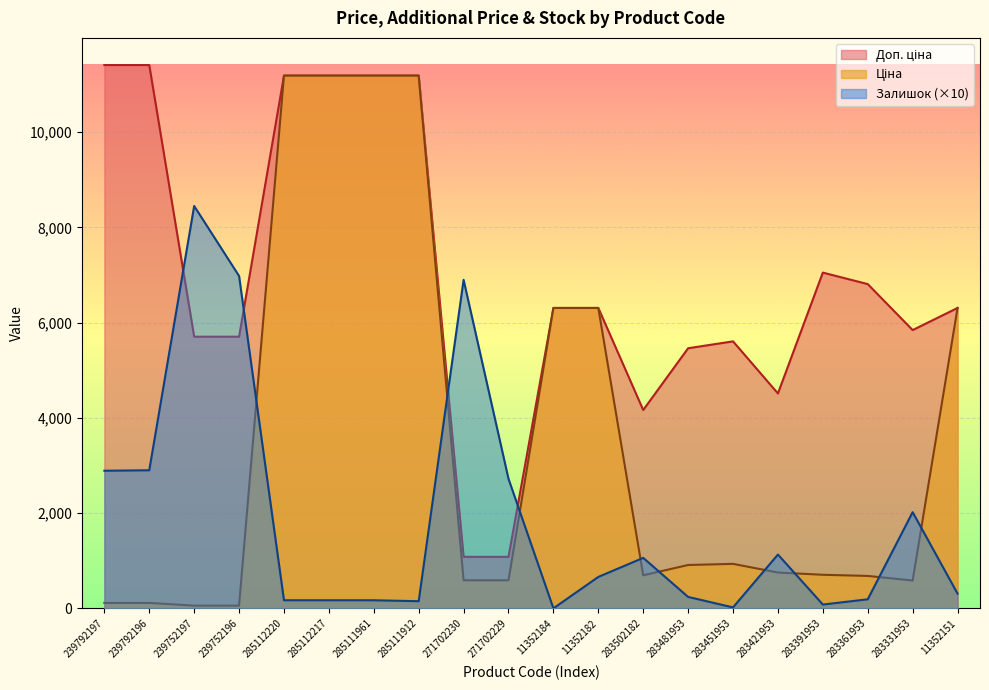

Rank the series at 283391953 from lowest to highest value.

Залишок, Ціна, Доп. ціна